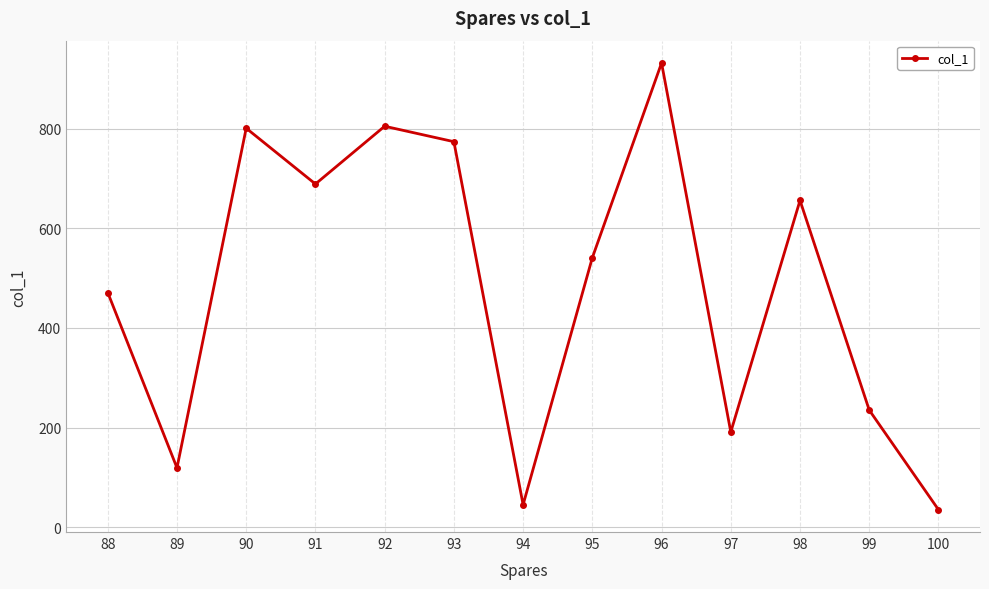

The chart shows a value of 1355 at 93. True or false?

False